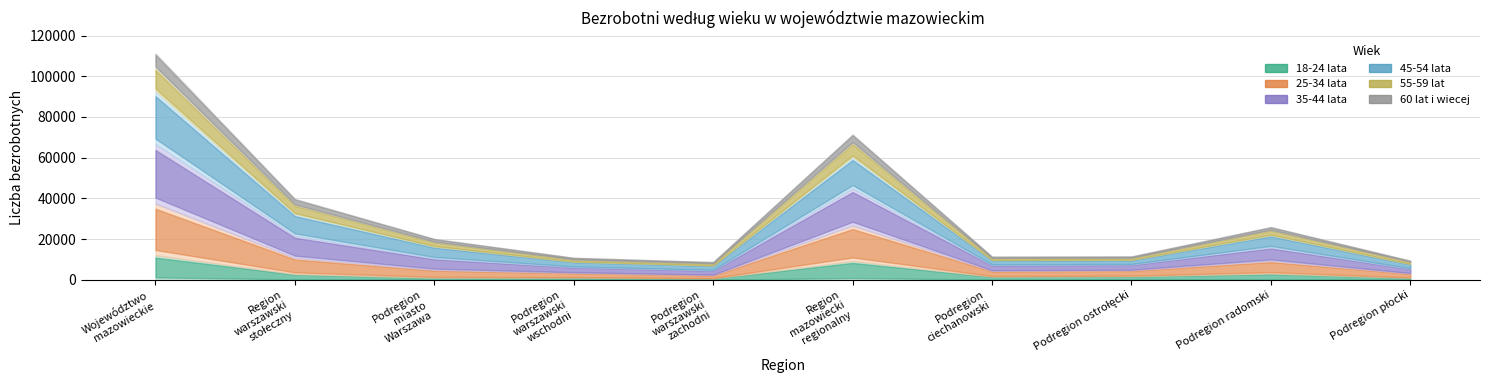

List the labels in order of 45-54 lata value, smallest first.

Podregion ostrołęcki, Podregion płocki, Podregion warszawski zachodni, Podregion ciechanowski, Podregion warszawski wschodni, Podregion miasto Warszawa, Podregion radomski, Region warszawski stołeczny, Region mazowiecki regionalny, Województwo mazowieckie